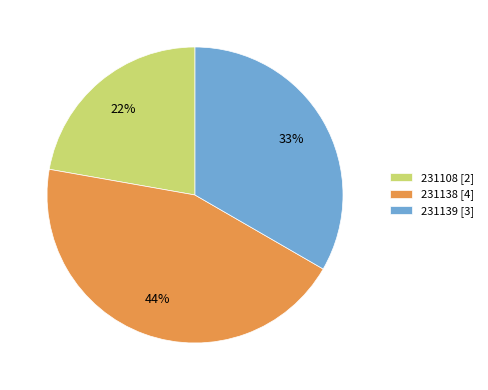

What is the smallest slice in the pie chart?

231108